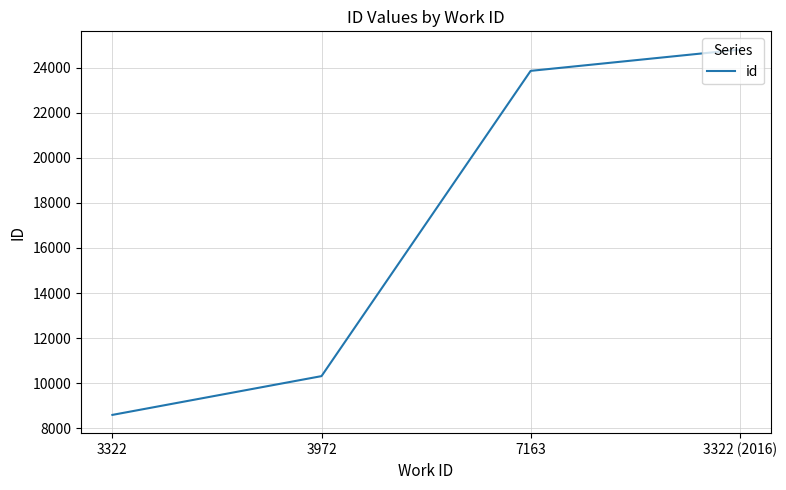

What is the greatest value displayed?

24805